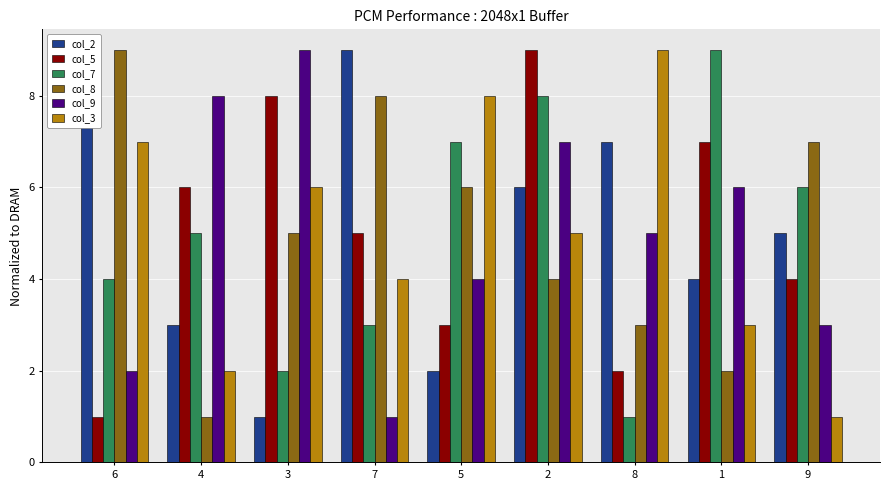

What is the difference between the highest and lowest values at 9?

6